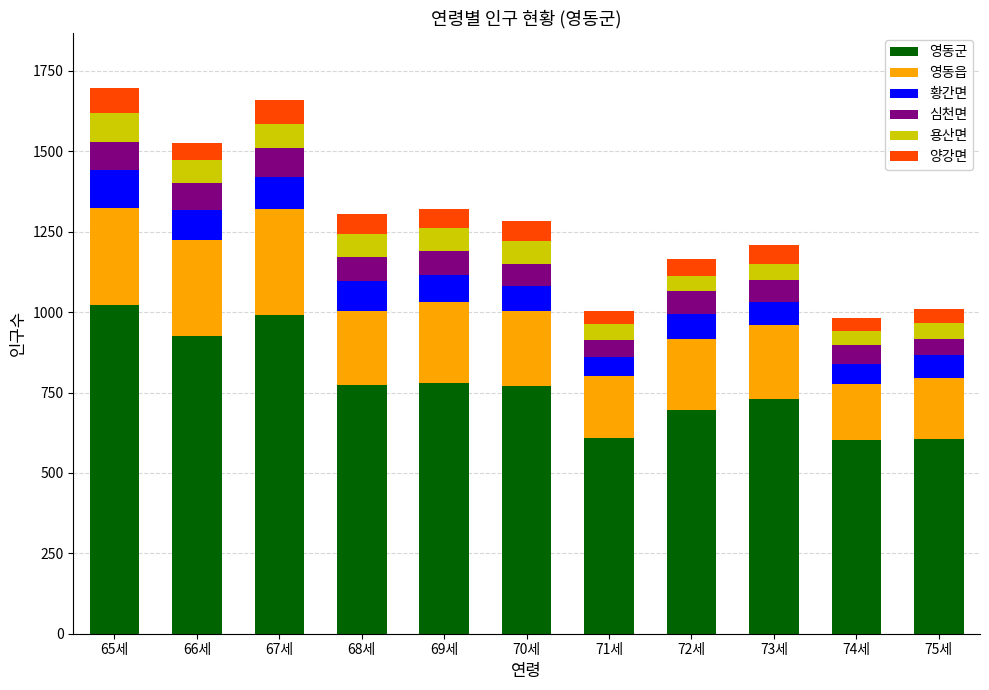

Where is 영동군 nearest to the value 811?

69세